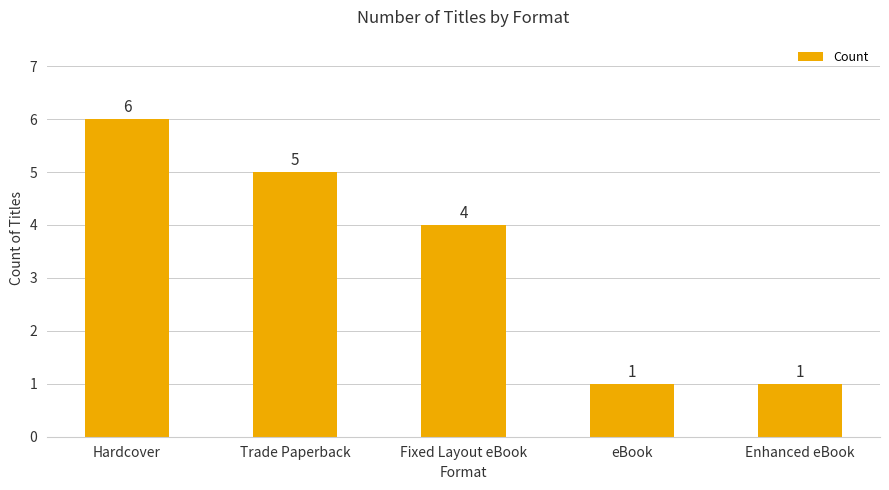

What is the average value?

3